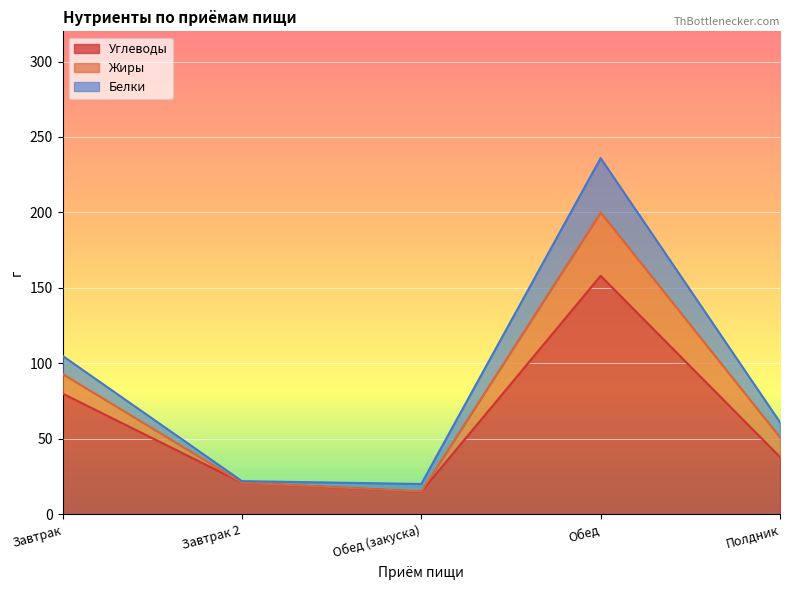

Reading left to right, transcribe the values for Углеводы.

Завтрак=80.0	Завтрак 2=21.0	Обед (закуска)=15.0	Обед=158.0	Полдник=38.0